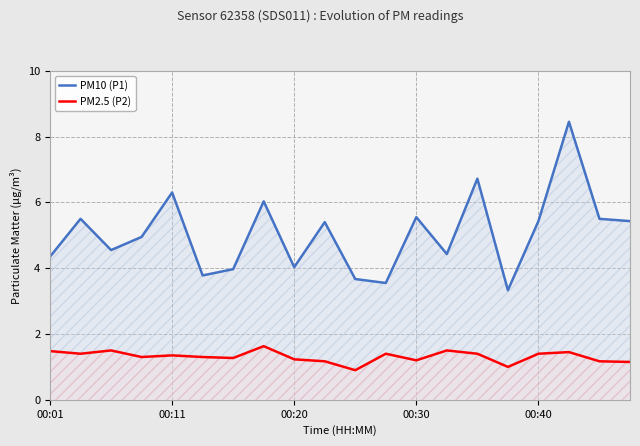

The PM10 (P1) series shows 7.8 at 9. True or false?

False